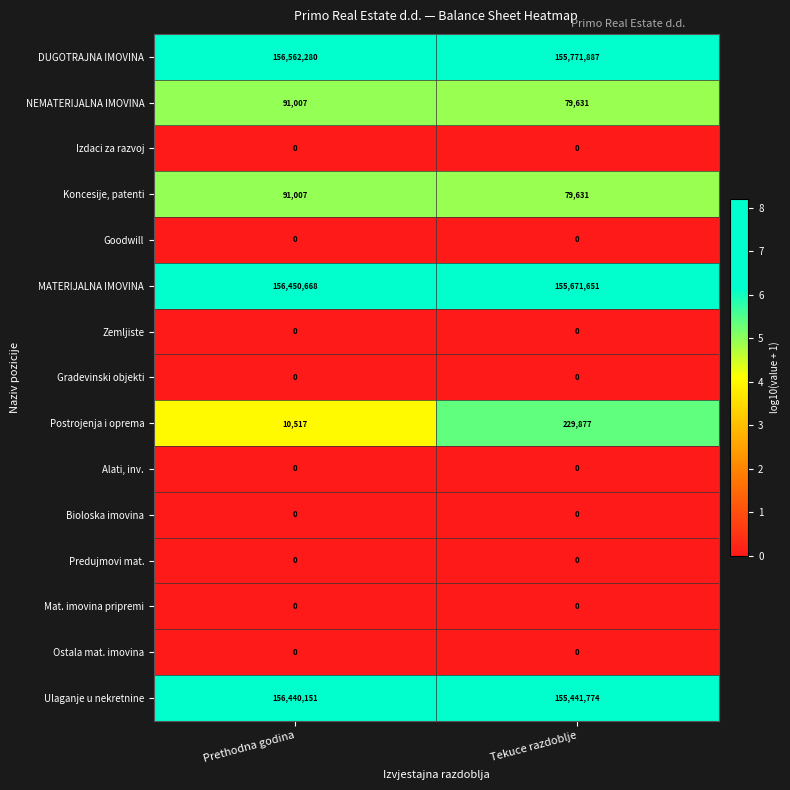

At which category is the sum across all series the highest?

Prethodna godina